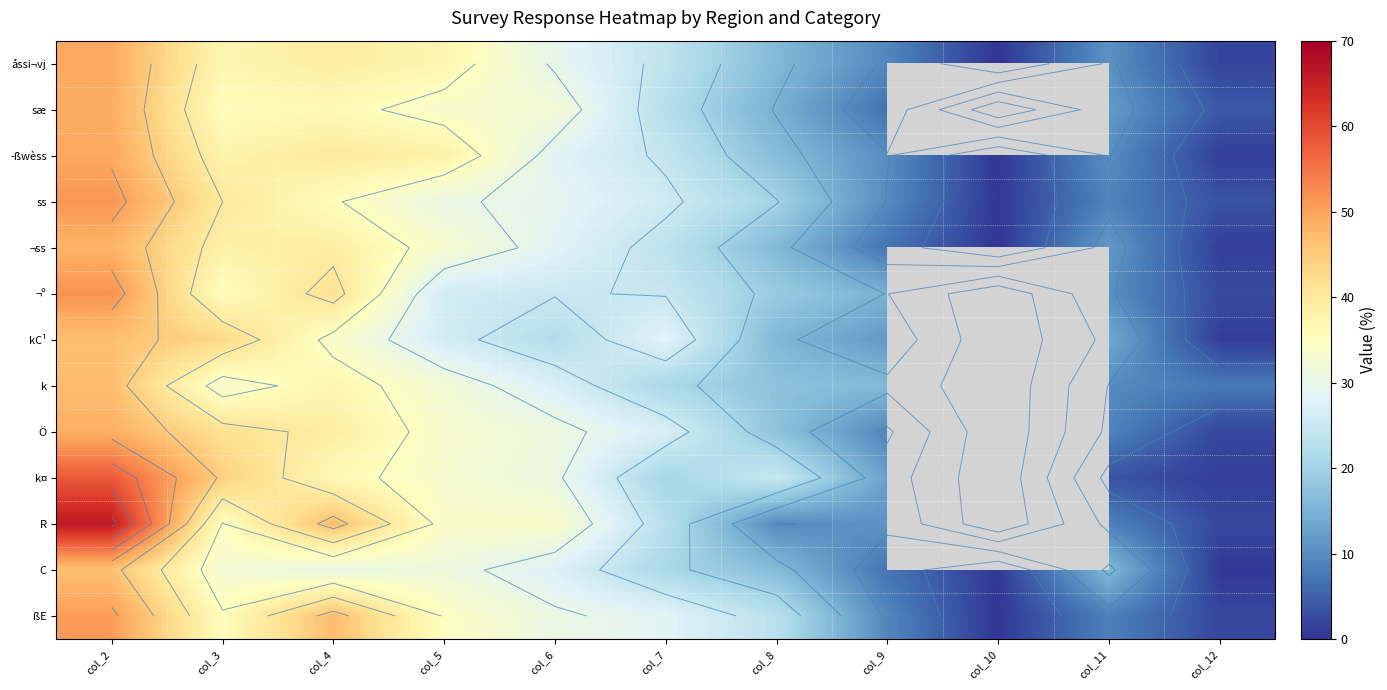

How many values in the Ö series exceed 27?

5